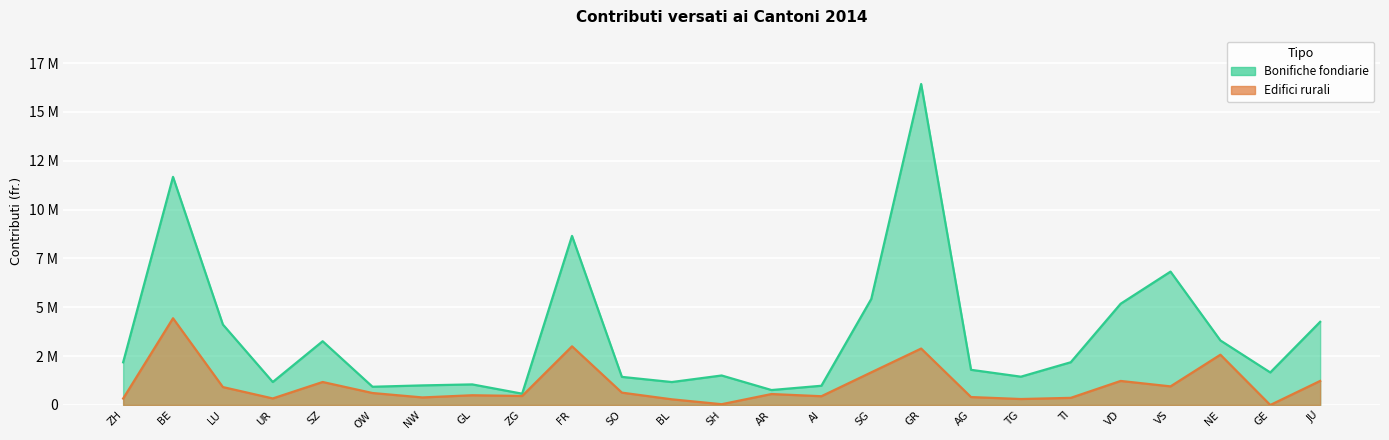

What is the value of the 25th point from the left?

1231000